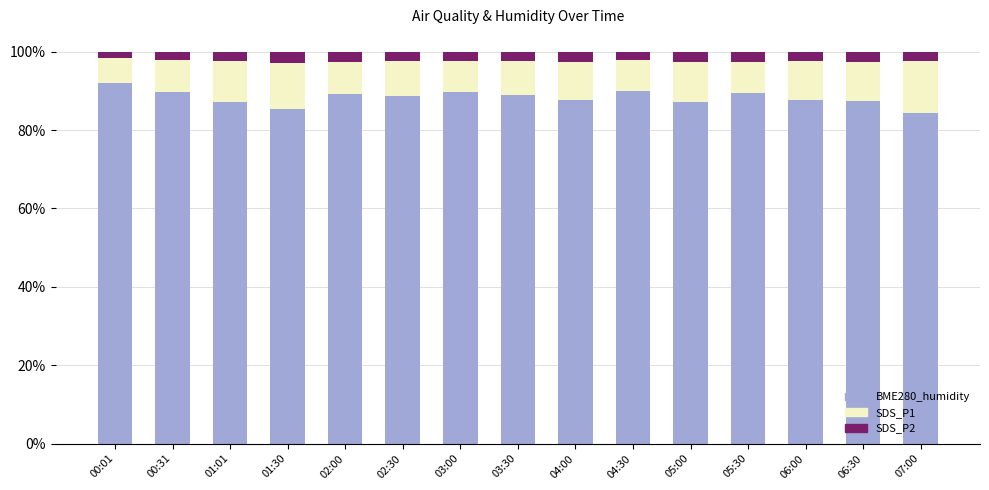

What is the average value of the BME280_humidity series?

88.3